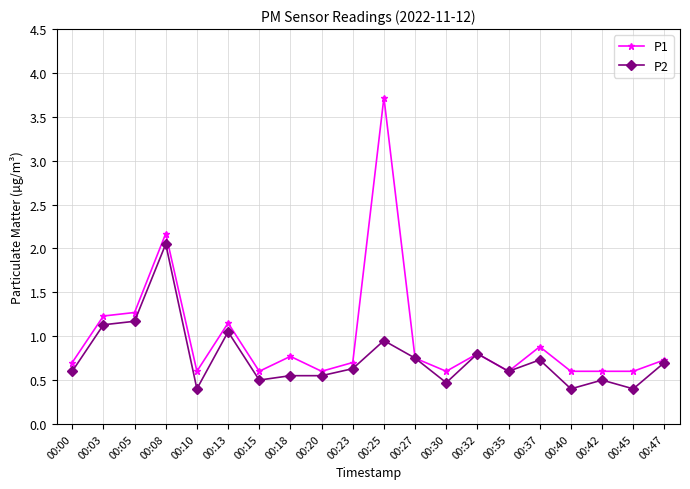

True or false: P2 has more than 0 points higher than both neighbors.

True